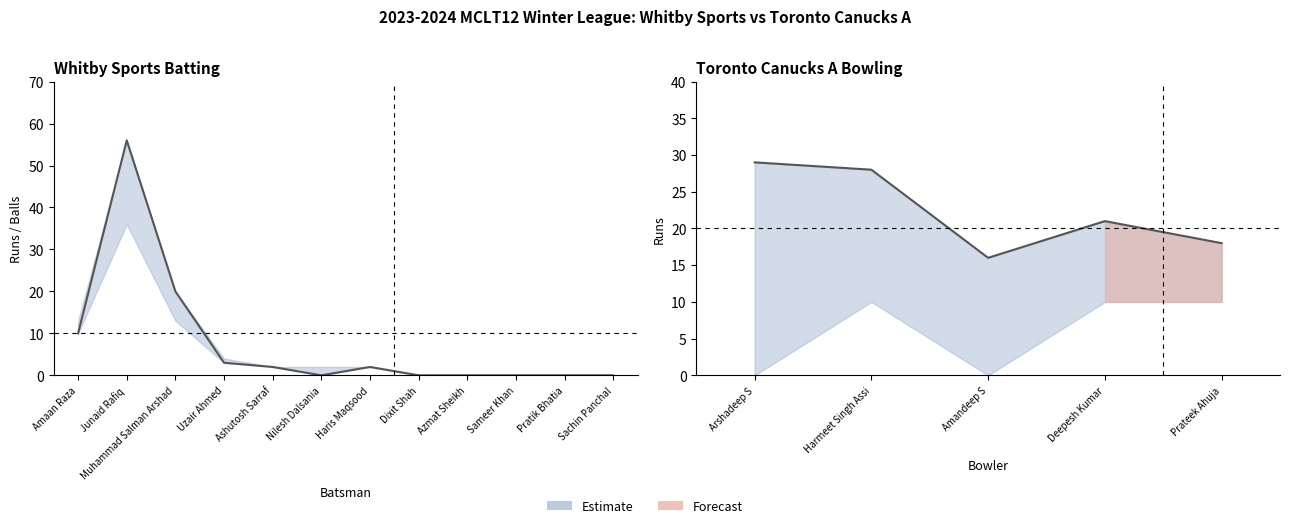

Which category has the lowest value across all series?

Nilesh Dalsania